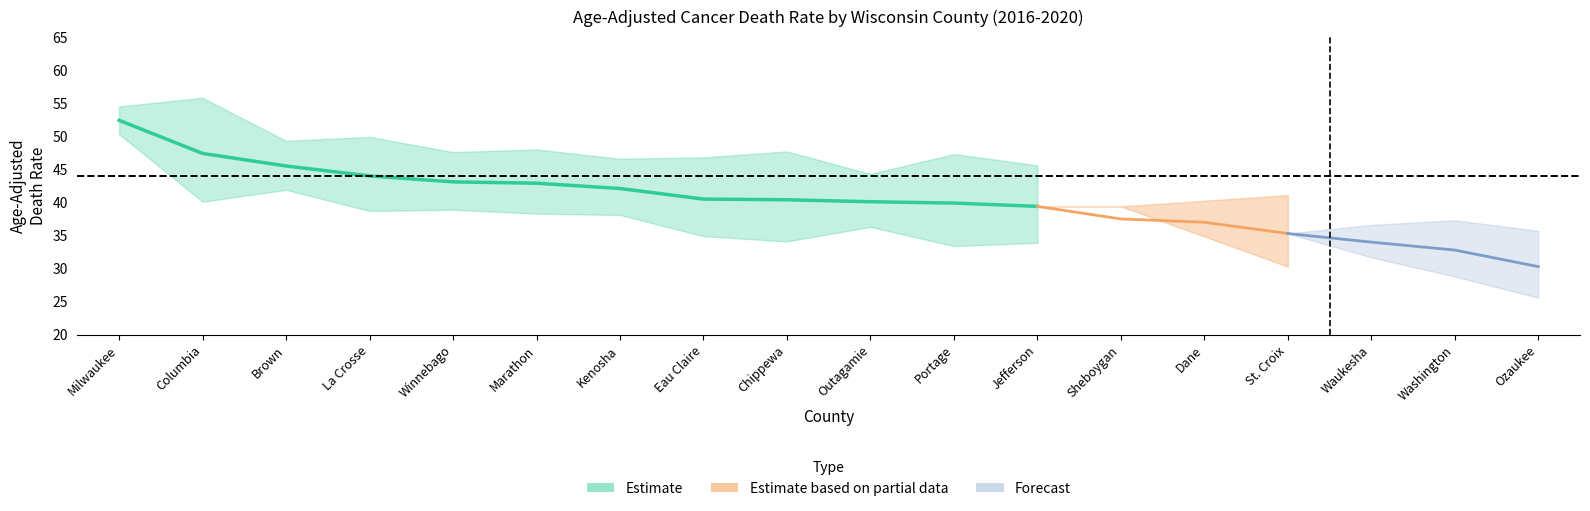

Where is Upper CI nearest to the value 45?

Jefferson